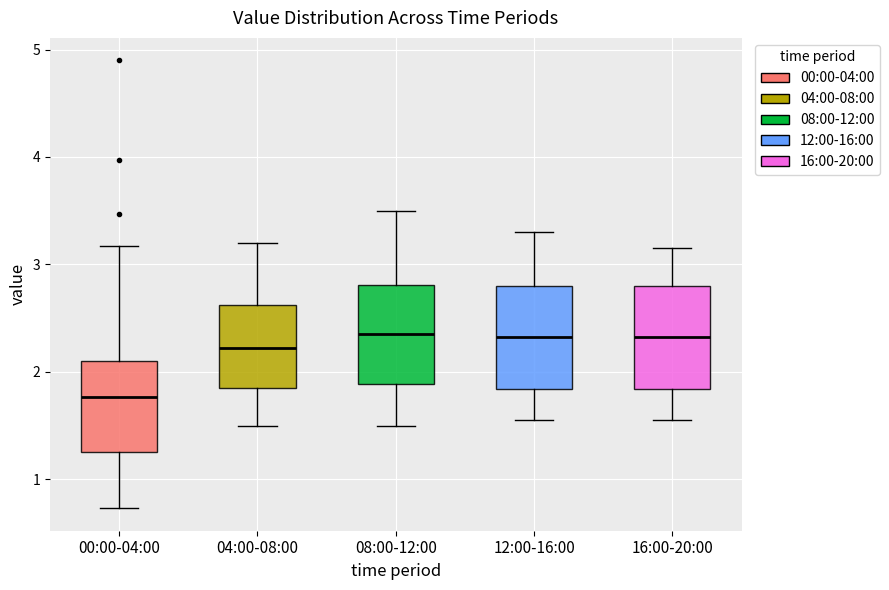

Reading left to right, read every box against the y-axis: the position of its median line, the range the box covers, and the ends of its whiskers. The values are not printed on the chart, so give them approximately, as read against the axis.

00:00-04:00: median 1.8, box 1.3 to 2.1, whiskers 0.7 to 3.2
04:00-08:00: median 2.2, box 1.9 to 2.6, whiskers 1.5 to 3.2
08:00-12:00: median 2.4, box 1.9 to 2.8, whiskers 1.5 to 3.5
12:00-16:00: median 2.3, box 1.8 to 2.8, whiskers 1.6 to 3.3
16:00-20:00: median 2.3, box 1.8 to 2.8, whiskers 1.6 to 3.2